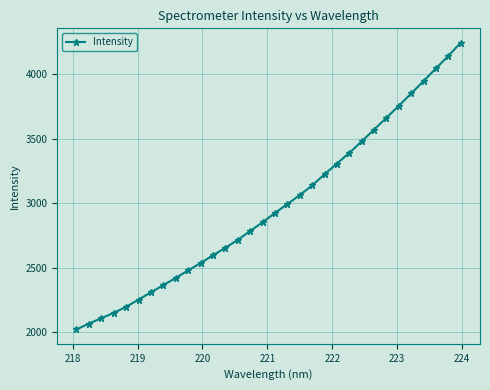

What is the difference between the second highest and minimum values?

2121.6